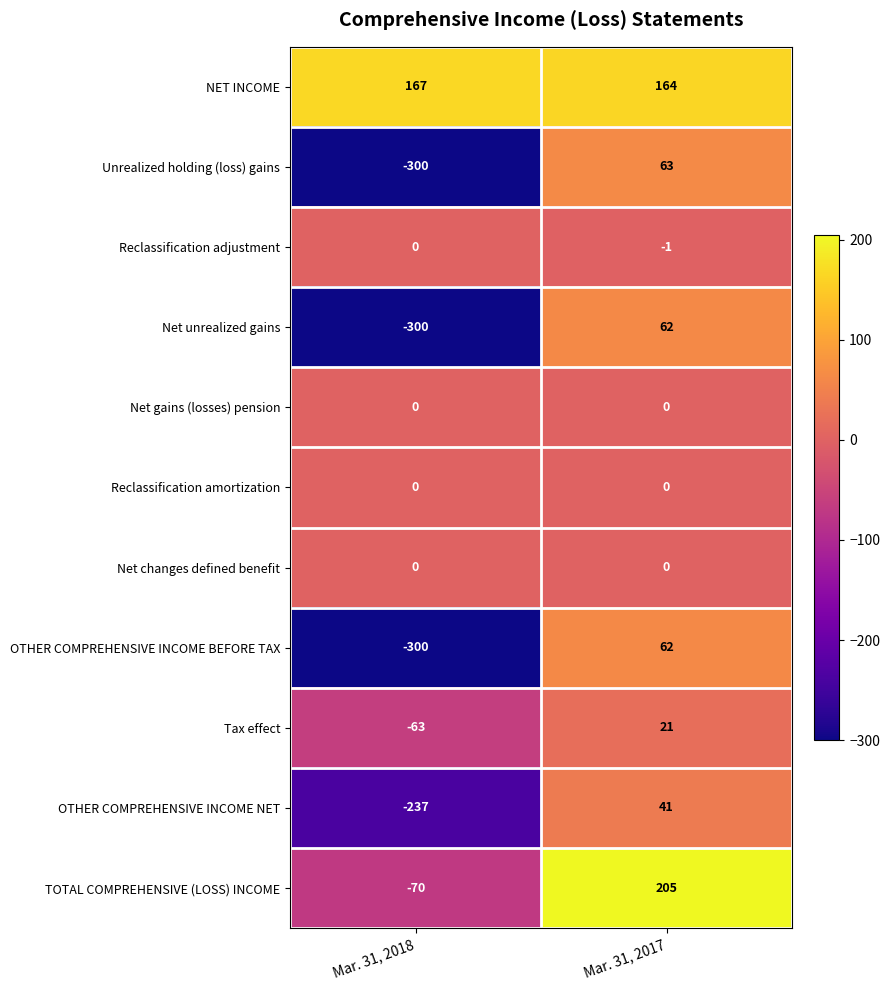

Is it true that OTHER COMPREHENSIVE INCOME NET equals -323 at Mar. 31, 2018?

False